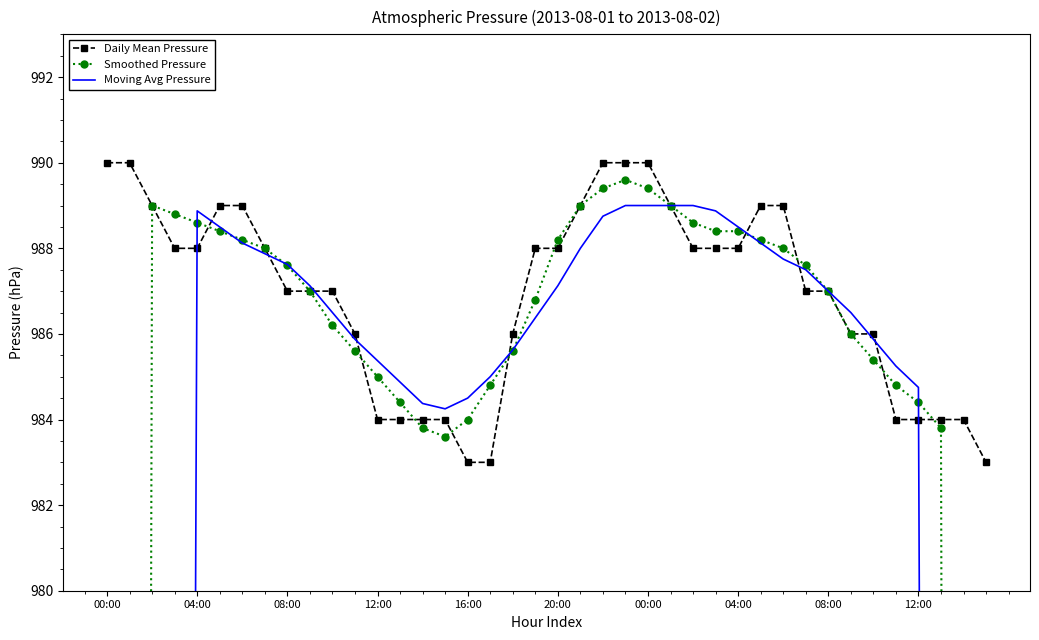

What is the highest value of the Daily Mean Pressure series?

990